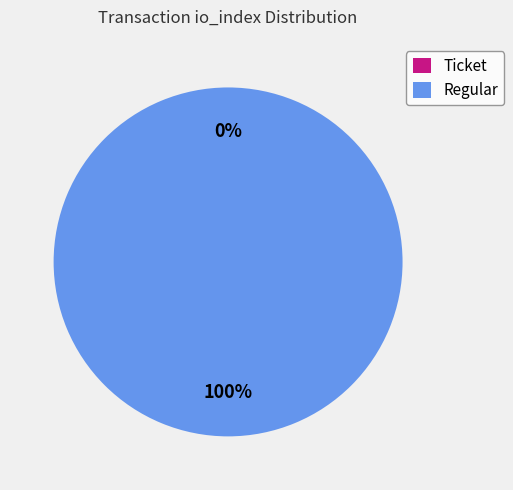

To the nearest percent, what is the average slice percentage?

50%